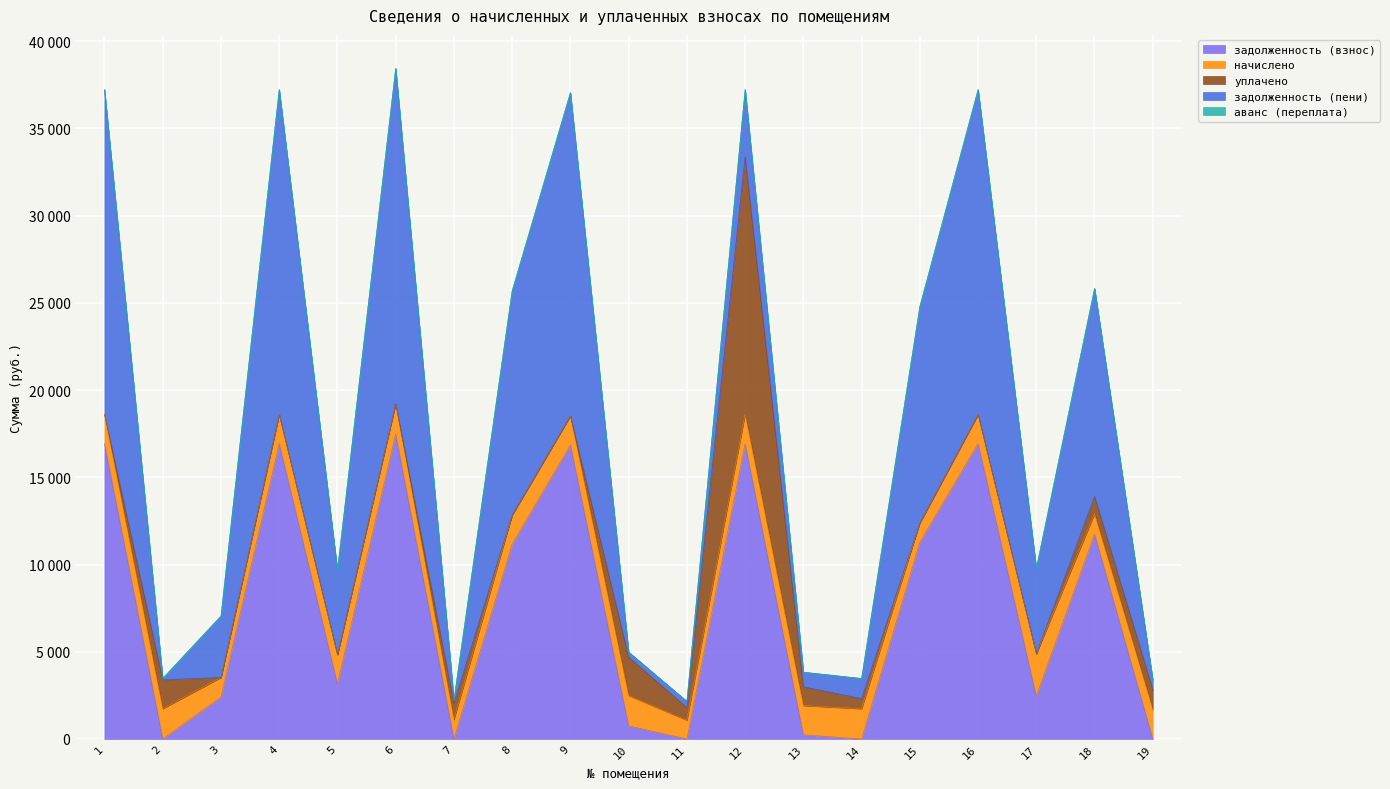

Reading left to right, what are all the values shown in this chart?

задолженность (взнос): 16933.2	0.9	2405.5	16933.2	3162.1	17483.3	0.0	11162.6	16854.5	756.9	0.0	16933.2	243.1	0.1	11275.7	16933.2	2465.1	11747.0	1.0
начислено: 1680.9	1735.5	1119.3	1680.9	1673.1	1735.5	1119.3	1680.9	1673.1	1735.5	1080.3	1680.9	1673.1	1735.5	1119.3	1680.9	2421.9	1166.1	1692.6
уплачено: 0.0	1661.0	0.0	0.0	0.0	0.0	931.6	0.0	0.0	2203.2	720.5	14761.0	1080.0	578.0	0.0	0.0	0.0	1000.0	1129.4
задолженность (пени): 18614.1	75.5	3524.8	18614.1	4835.2	19218.8	186.6	12843.5	18527.6	289.2	359.6	3853.1	836.2	1157.6	12395.0	18614.1	4887.0	11913.1	564.2
аванс (переплата): 0.0	0.0	0.0	0.0	0.0	0.0	1.1	0.0	0.0	0.0	0.2	0.0	0.0	0.0	0.0	0.0	0.0	0.0	0.0